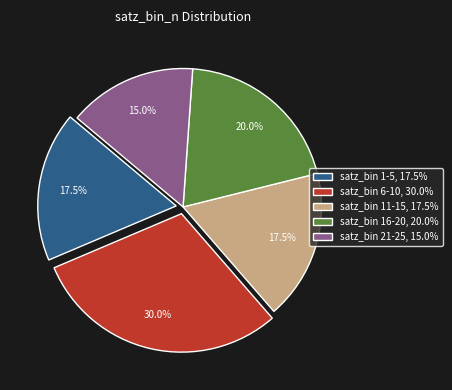

What is the smallest slice in the pie chart?

satz_bin 21-25, 15.0%